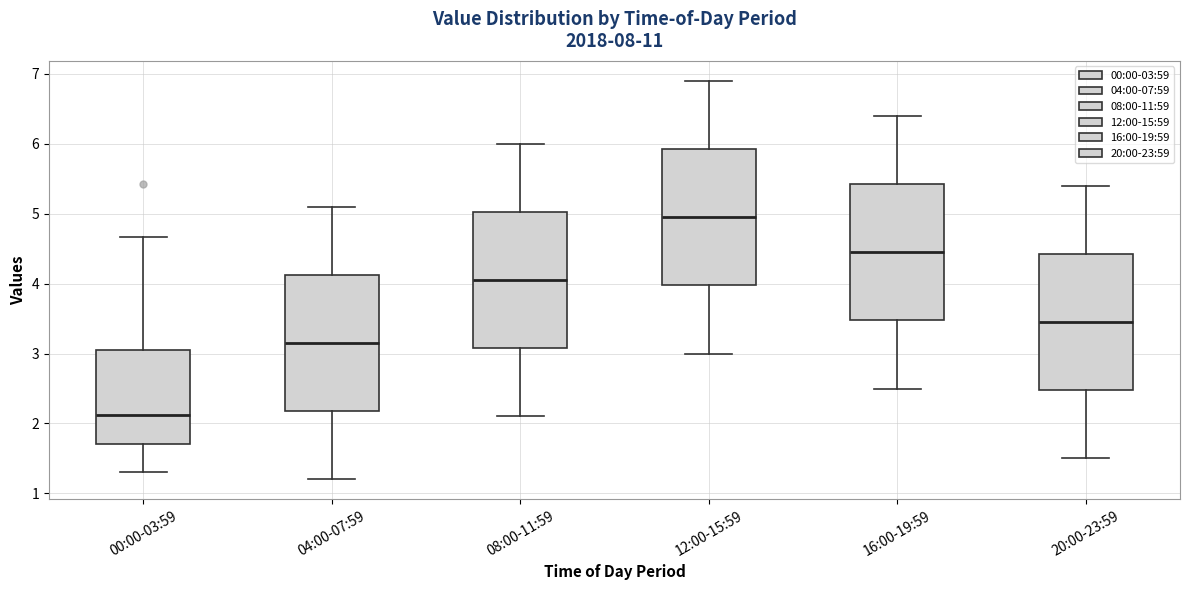

Where does the lower whisker of the box for 16:00-19:59 end on the y-axis? The values are not printed on the chart, so give them approximately, as read against the axis.

2.5